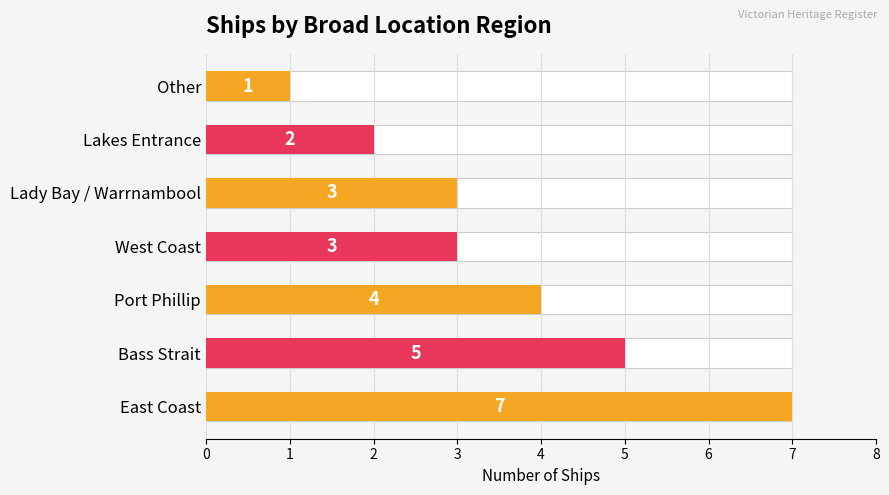

What is the difference between the Count values at Lakes Entrance and Other?

1